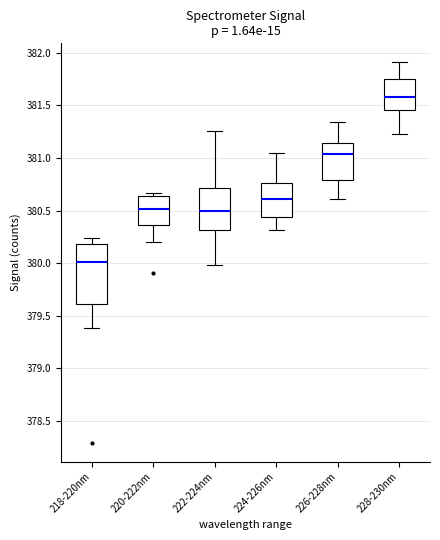

Which box is the tallest, from its lower edge to its upper edge?

218-220nm